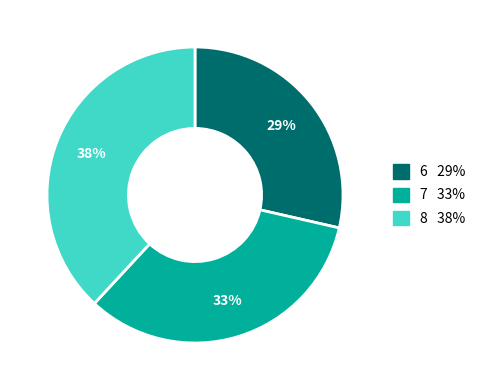

To the nearest percent, what is the average slice percentage?

33%